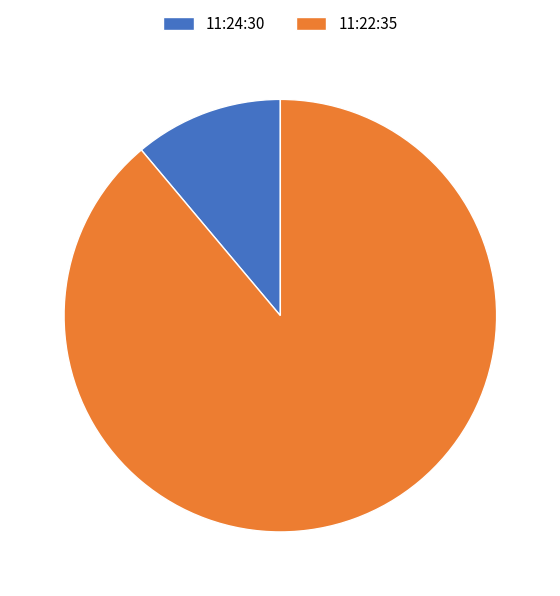

True or false: 11:24:30 accounts for 4% of the total.

False